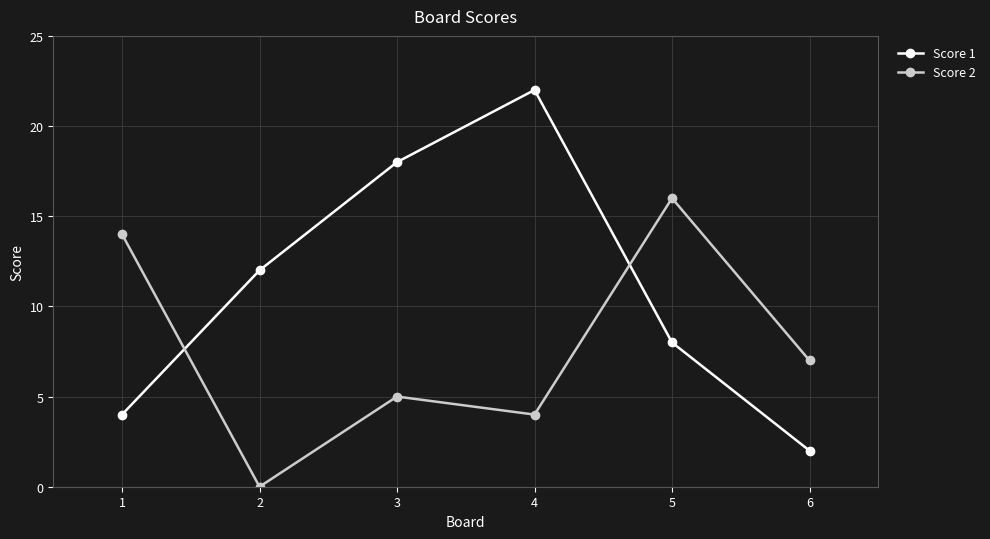

Which label corresponds to the largest value in the chart?

4